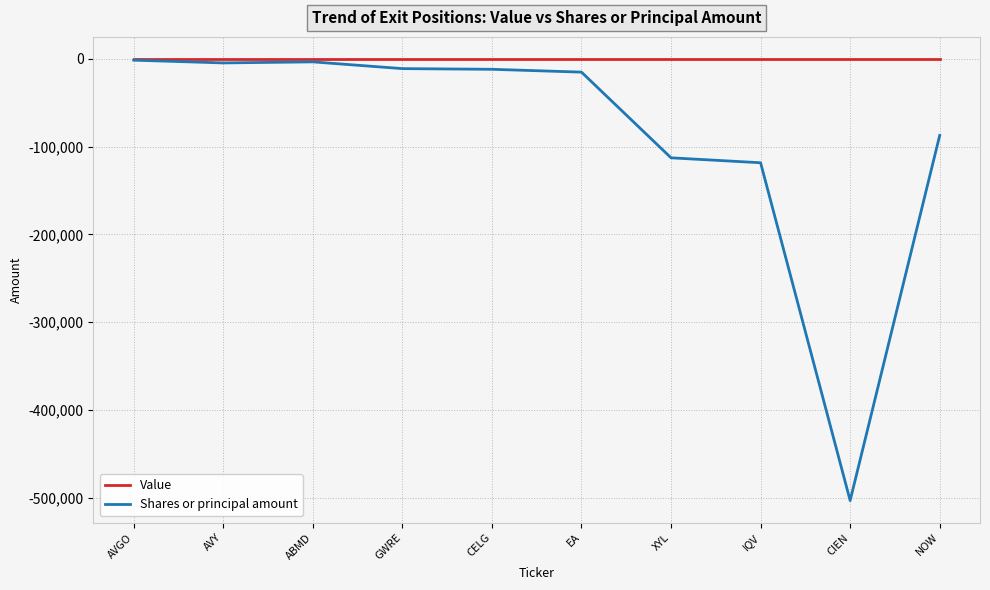

List the series in order of their overall mean, lowest first.

Shares or principal amount, Value